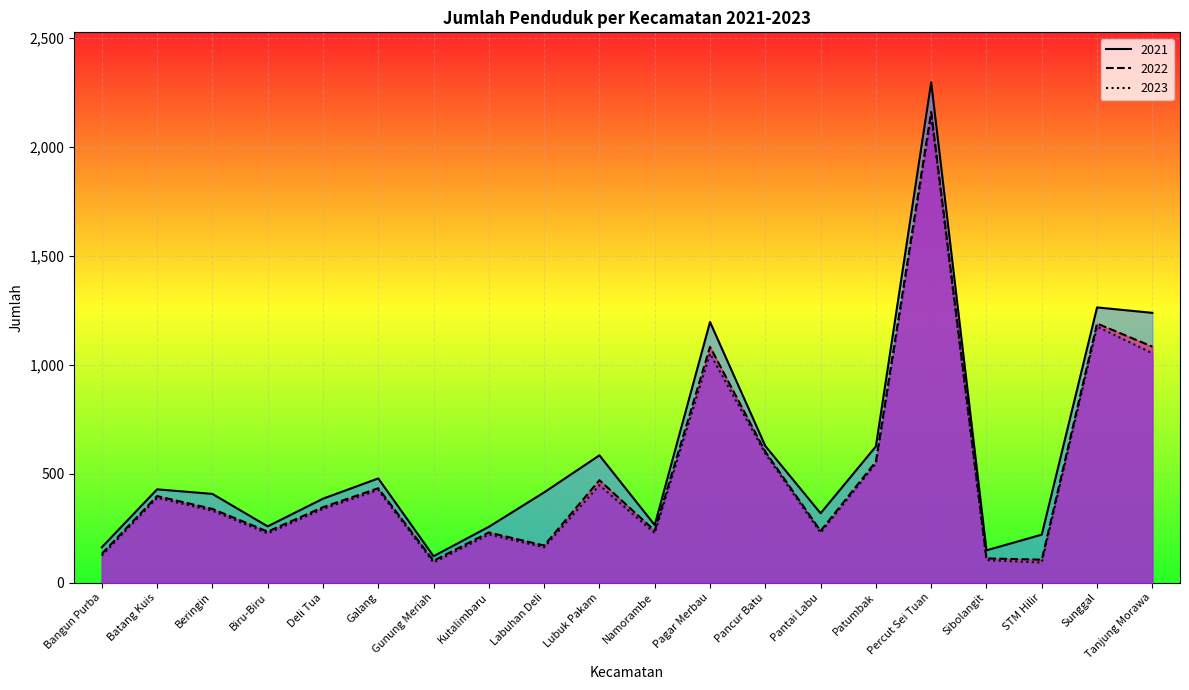

True or false: 2022 has more than 2 interior local peaks.

True